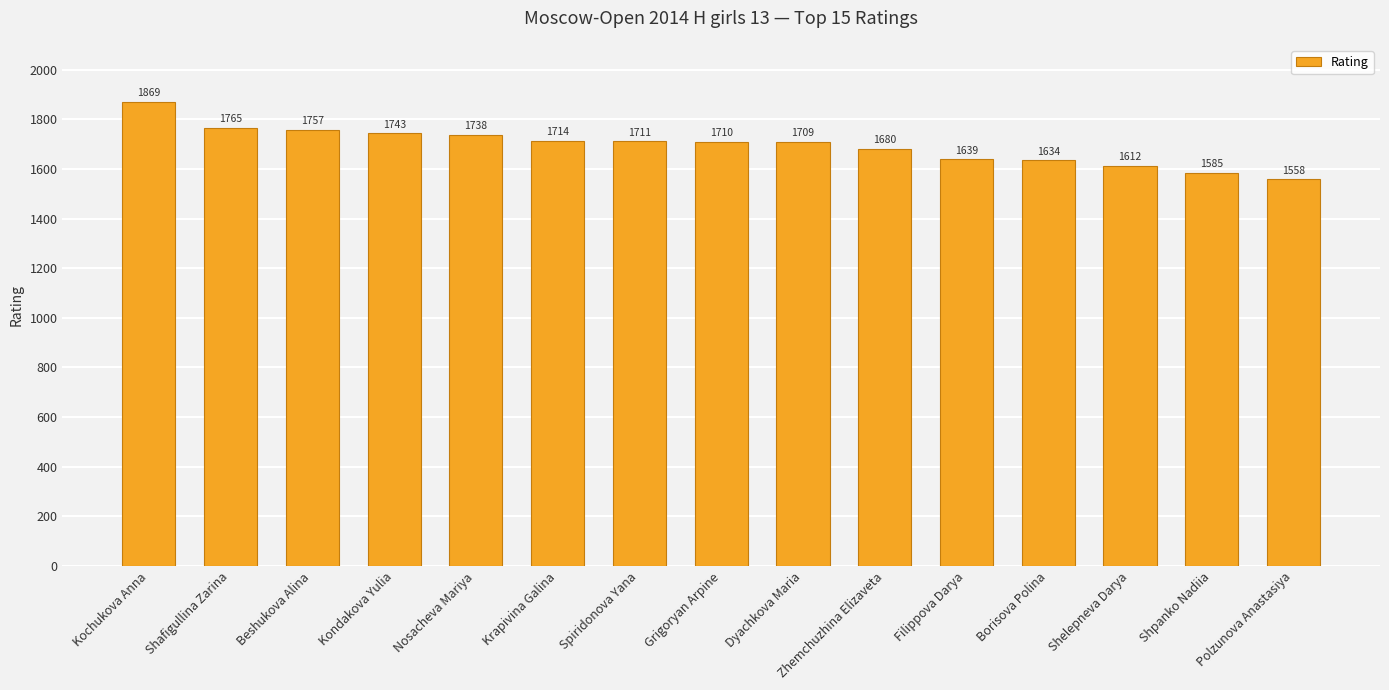

What is the difference between the values at Kondakova Yulia and Beshukova Alina?

14